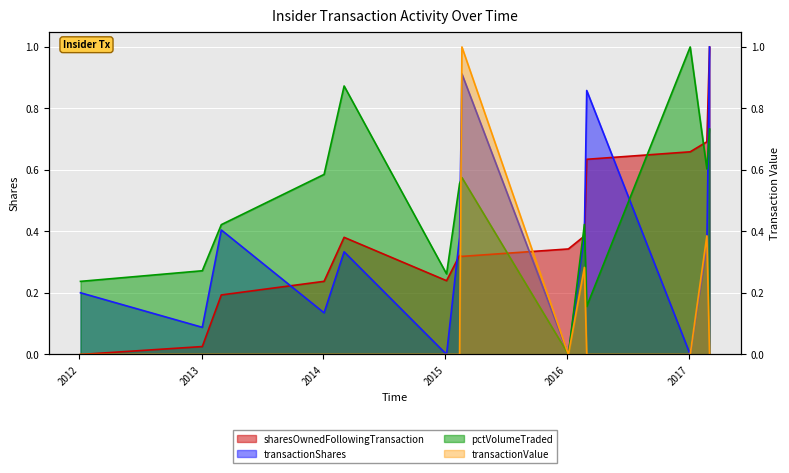

List the series in order of their peak value, lowest first.

sharesOwnedFollowingTransaction, transactionShares, pctVolumeTraded, transactionValue